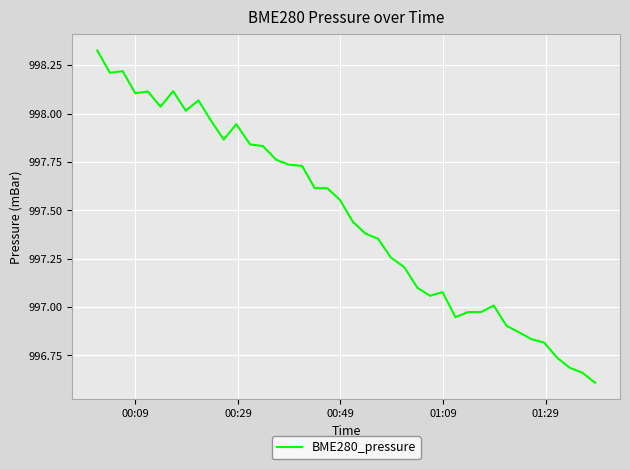

What is the difference between the maximum and minimum values?

1.7